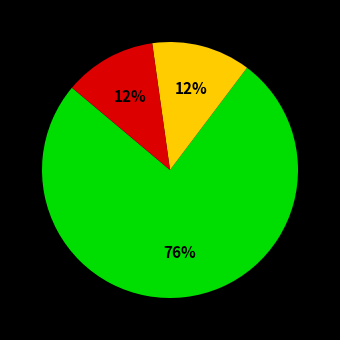

Is there a majority slice in this chart?

Yes